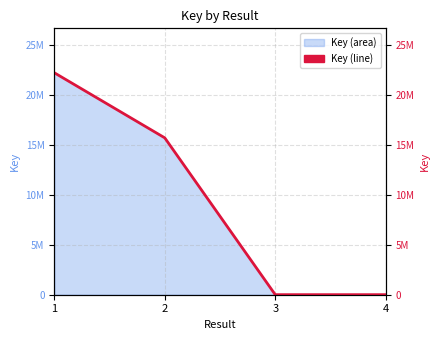

What is the average value?

9467900